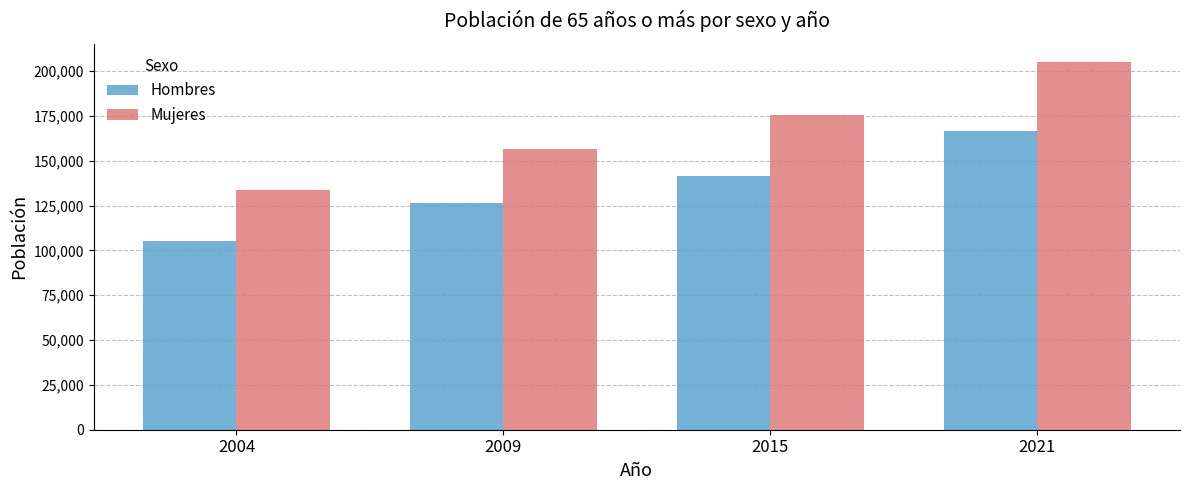

At which category does the chart reach its peak across all series?

2021